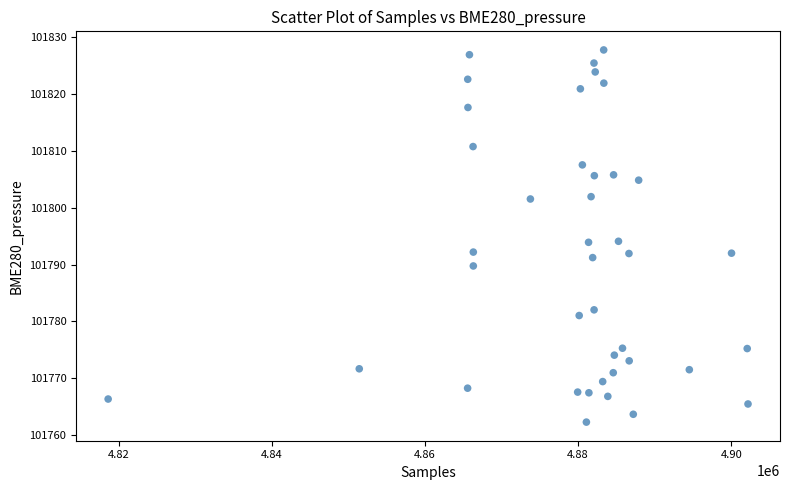

What is the range of X values (max minus min)?

83562.0